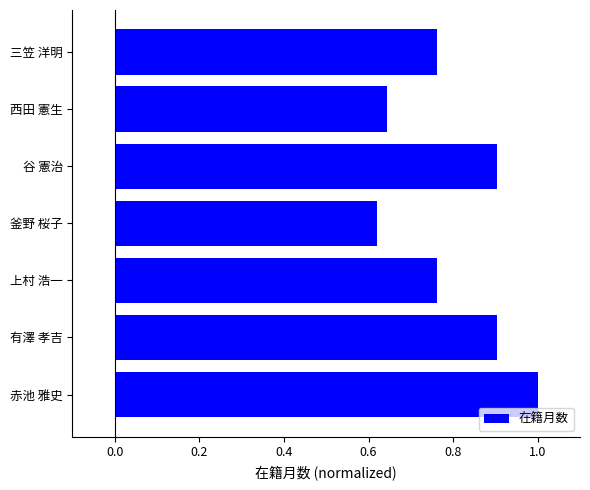

Between 西田 憲生 and 赤池 雅史, which is larger?

赤池 雅史